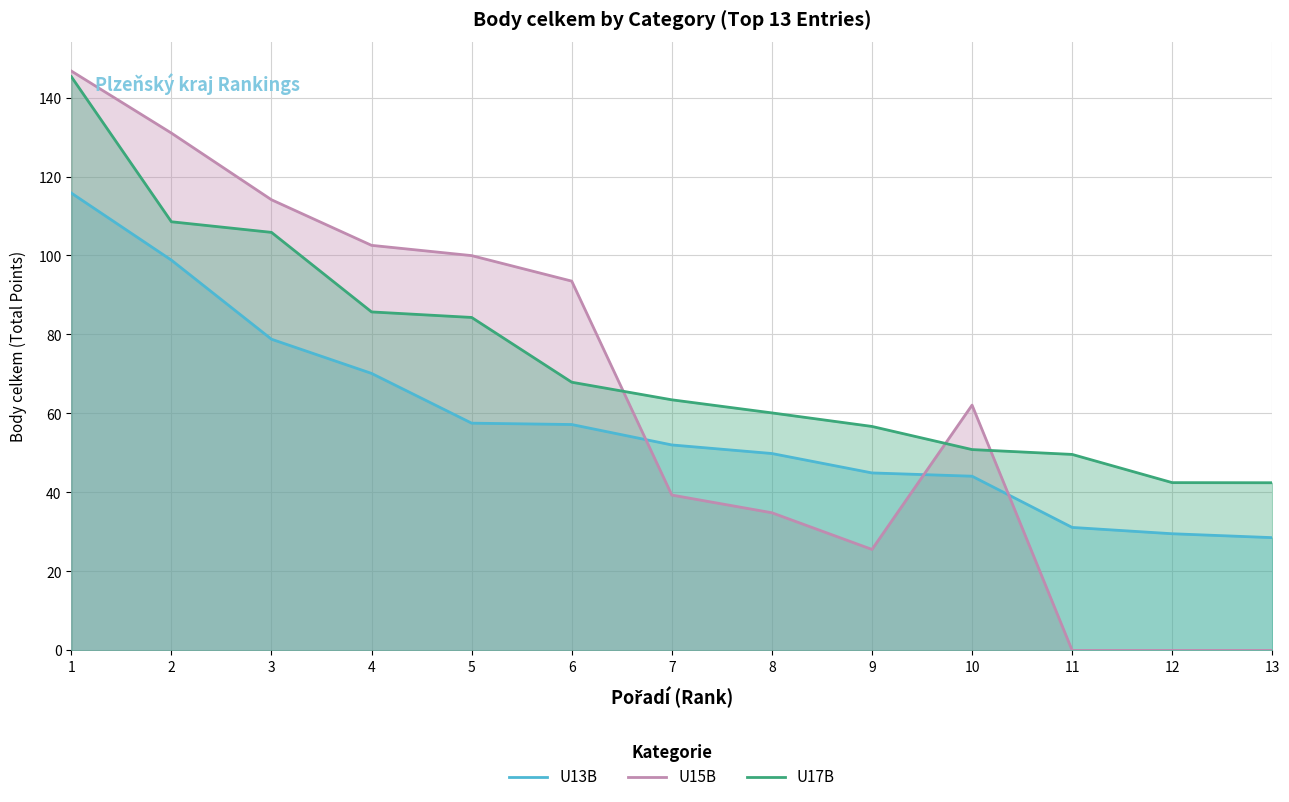

True or false: U13B and U17B cross at least once.

False